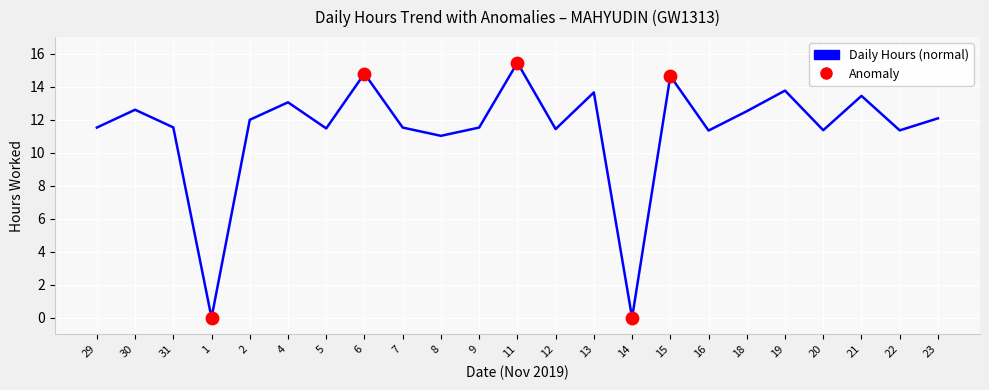

What is the change in value from 29 to 2?

+0.5